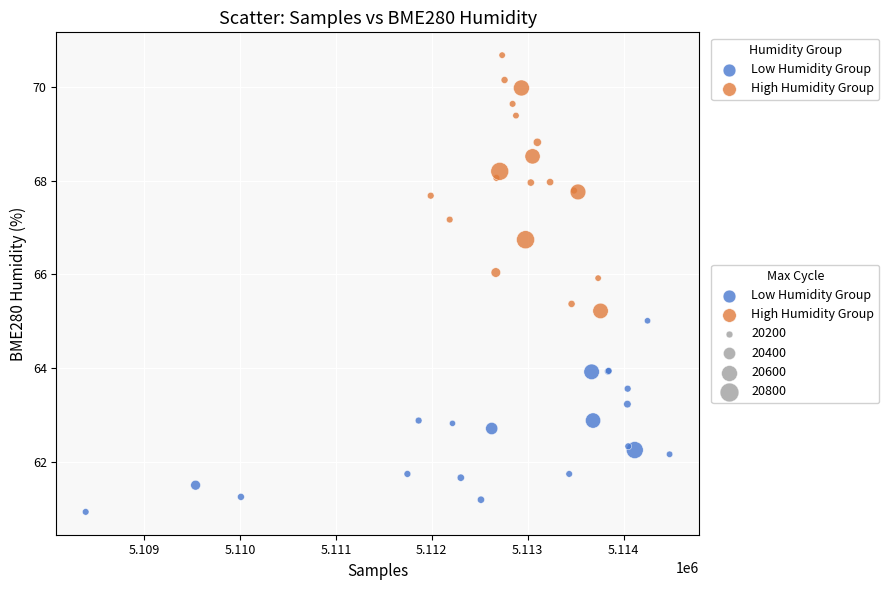

Which series has the widest spread of Y values?

High Humidity Group